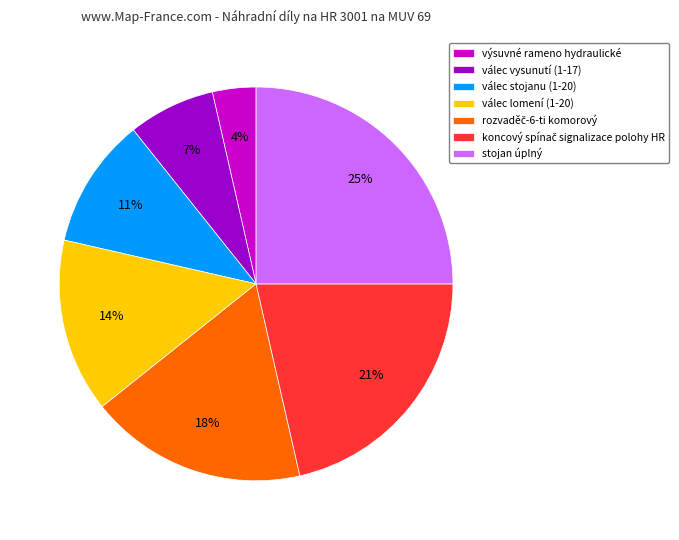

To the nearest percent, what percentage of the pie is výsuvné rameno hydraulické?

4%